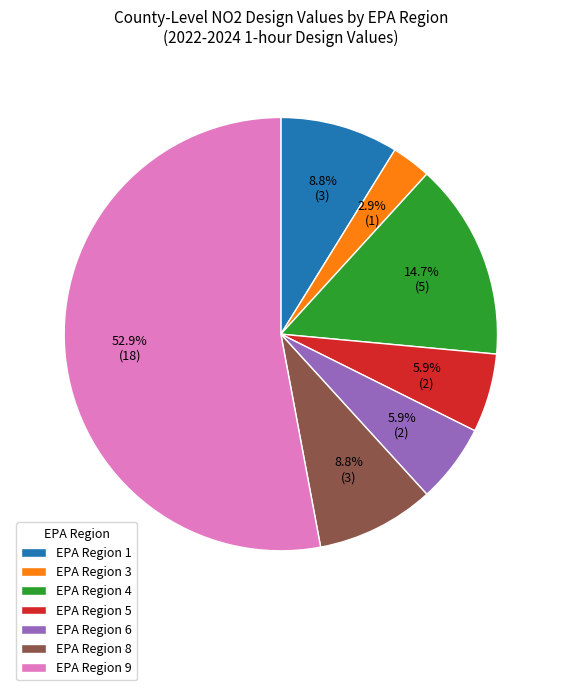

Which category has the biggest portion of the pie?

EPA Region 9